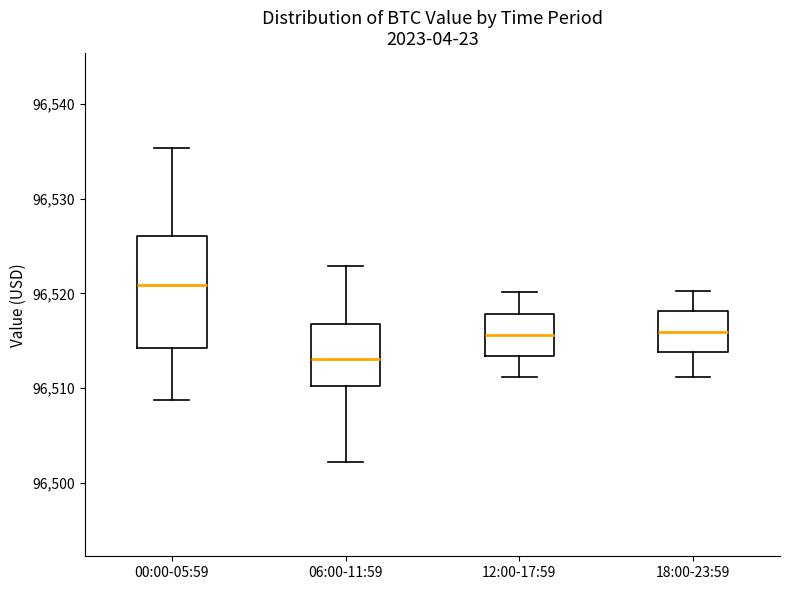

Reading left to right, transcribe this box plot: for each box, give where its median line is, the range the box spans, and where its two whiskers end, as read against the y-axis. The values are not printed on the chart, so give them approximately, as read against the axis.

00:00-05:59: median 96521, box 96514 to 96526, whiskers 96509 to 96535
06:00-11:59: median 96513, box 96510 to 96517, whiskers 96502 to 96523
12:00-17:59: median 96516, box 96513 to 96518, whiskers 96511 to 96520
18:00-23:59: median 96516, box 96514 to 96518, whiskers 96511 to 96520